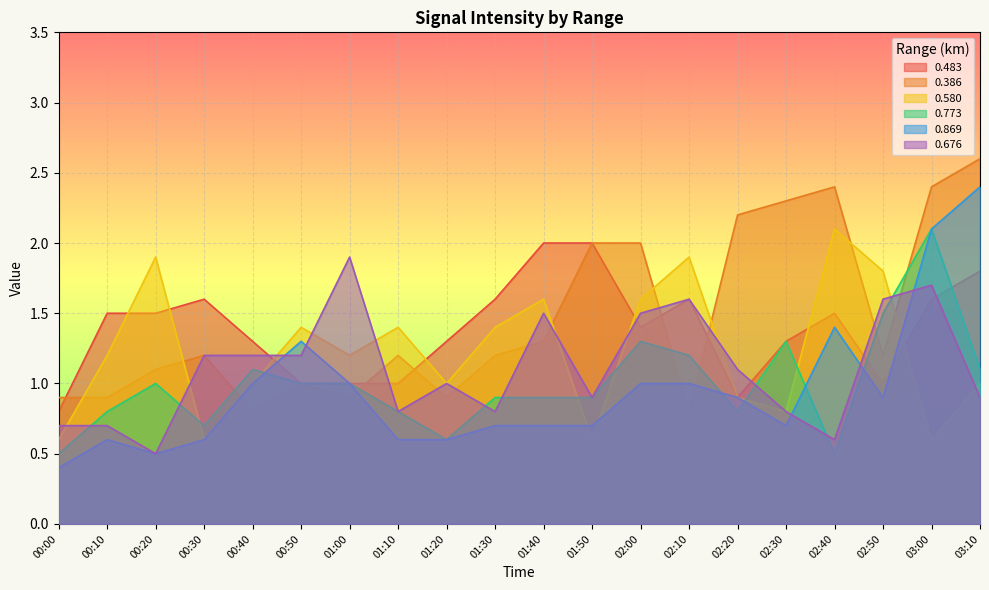

Reading left to right, what are all the values shown in this chart?

0.483: 0.8	1.5	1.5	1.6	1.3	1.0	1.0	1.0	1.3	1.6	2.0	2.0	1.4	1.6	0.9	1.3	1.5	1.0	1.6	1.8
0.386: 0.9	0.9	1.1	1.2	0.8	1.0	0.9	1.2	0.9	1.2	1.3	2.0	2.0	0.8	2.2	2.3	2.4	1.2	2.4	2.6
0.580: 0.6	1.2	1.9	0.6	1.0	1.4	1.2	1.4	1.0	1.4	1.6	0.6	1.6	1.9	0.9	0.8	2.1	1.8	0.6	1.0
0.773: 0.5	0.8	1.0	0.7	1.1	1.0	1.0	0.8	0.6	0.9	0.9	0.9	1.3	1.2	0.8	1.3	0.5	1.5	2.1	1.1
0.869: 0.4	0.6	0.5	0.6	1.0	1.3	1.0	0.6	0.6	0.7	0.7	0.7	1.0	1.0	0.9	0.7	1.4	0.9	2.1	2.4
0.676: 0.7	0.7	0.5	1.2	1.2	1.2	1.9	0.8	1.0	0.8	1.5	0.9	1.5	1.6	1.1	0.8	0.6	1.6	1.7	0.9